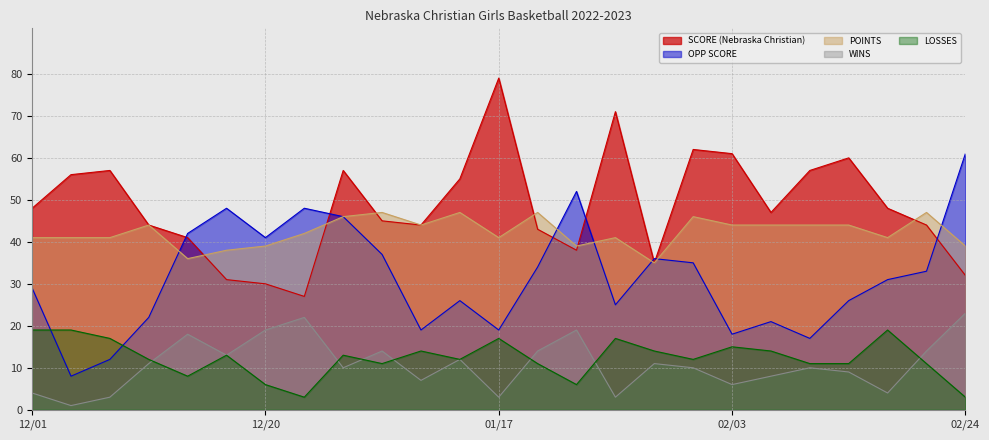

True or false: WINS and OPP SCORE intersect in this chart.

False